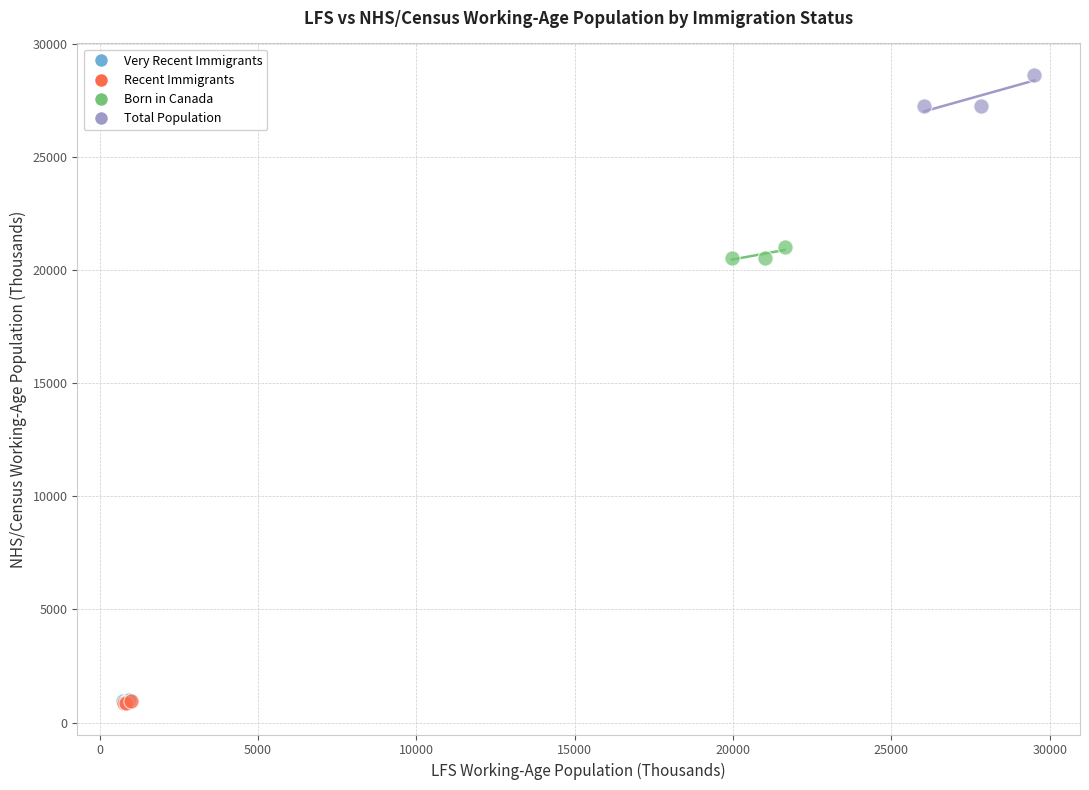

Which series contains the highest Y value?

Total Population